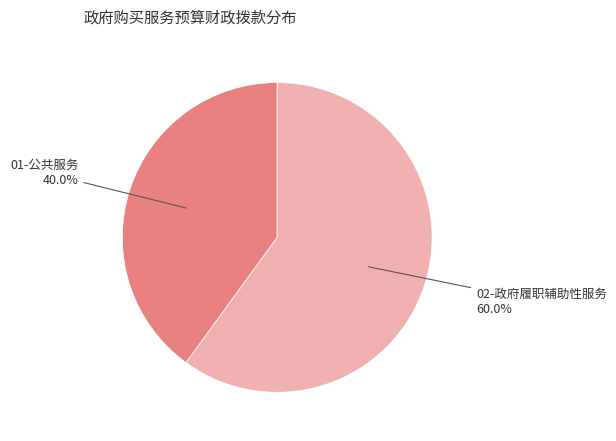

To the nearest percent, what portion does 02-政府履职辅助性服务 represent?

60%